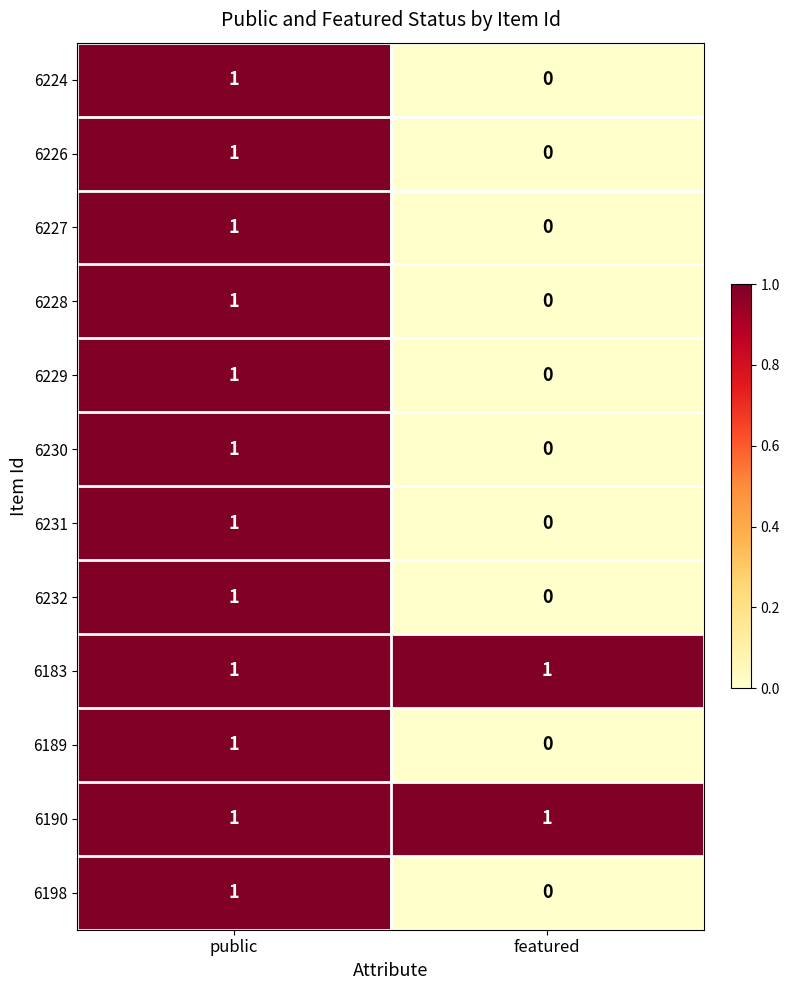

Reading left to right, transcribe all the data shown in this chart.

6224: 1	0
6226: 1	0
6227: 1	0
6228: 1	0
6229: 1	0
6230: 1	0
6231: 1	0
6232: 1	0
6183: 1	1
6189: 1	0
6190: 1	1
6198: 1	0